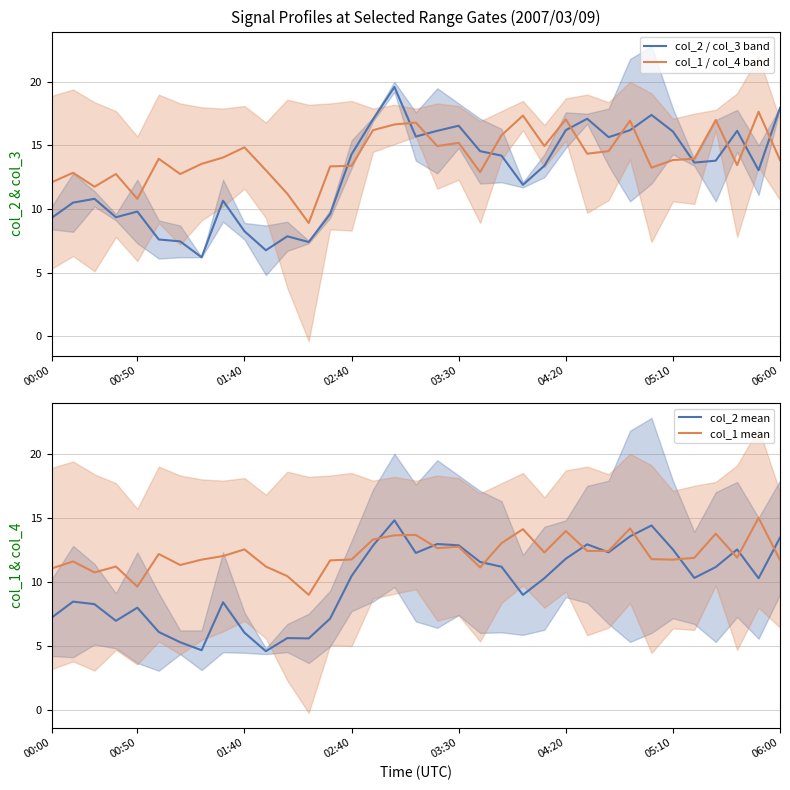

What are all the series names shown in the legend?

col_2 / col_3 band, col_1 / col_4 band, col_2 mean, col_1 mean